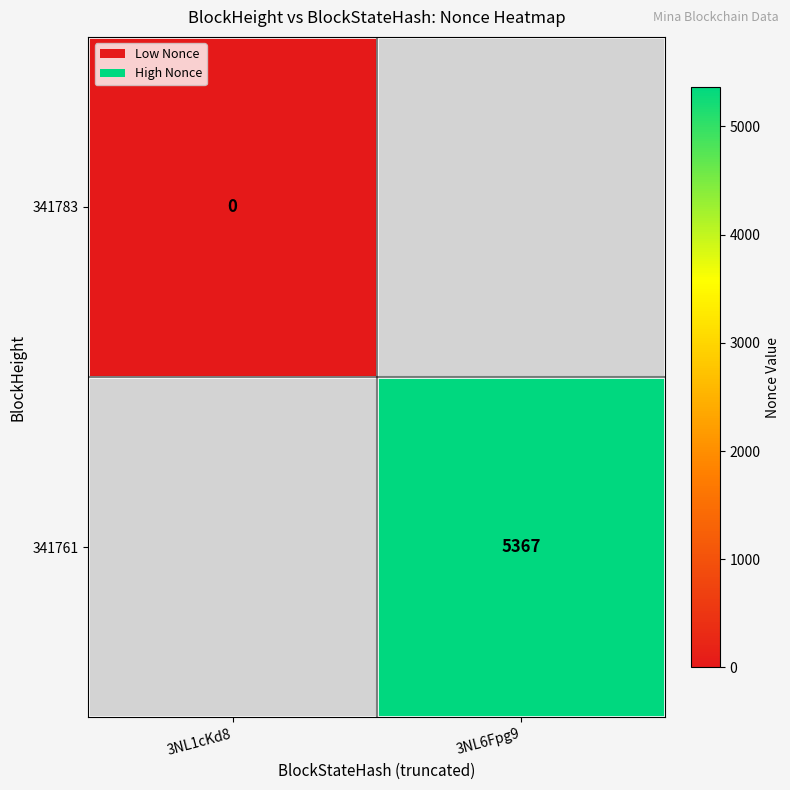

Is it true that 341761 equals 5367 at 3NL6Fpg9?

True